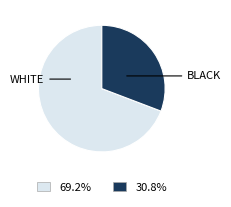

Does any single category account for the majority?

Yes